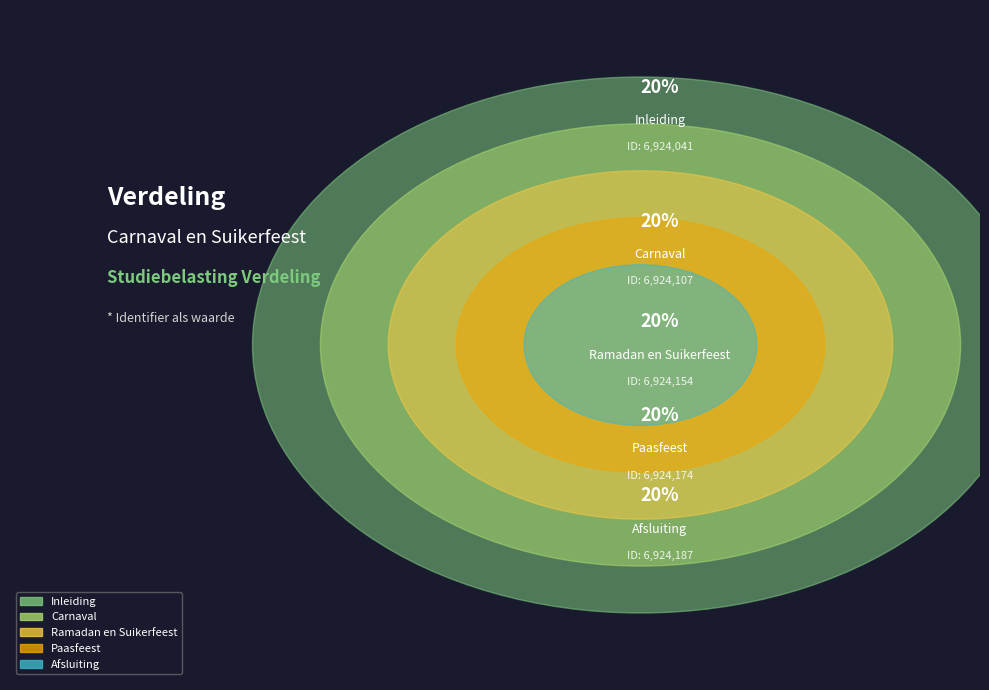

What percentage is the Ramadan en Suikerfeest slice, to the nearest percent?

20%